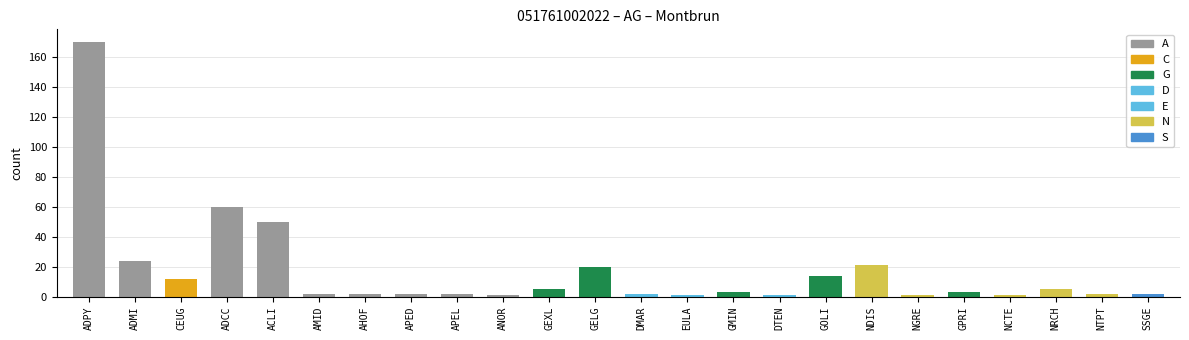

At which label is the value closest to 85?

ADCC